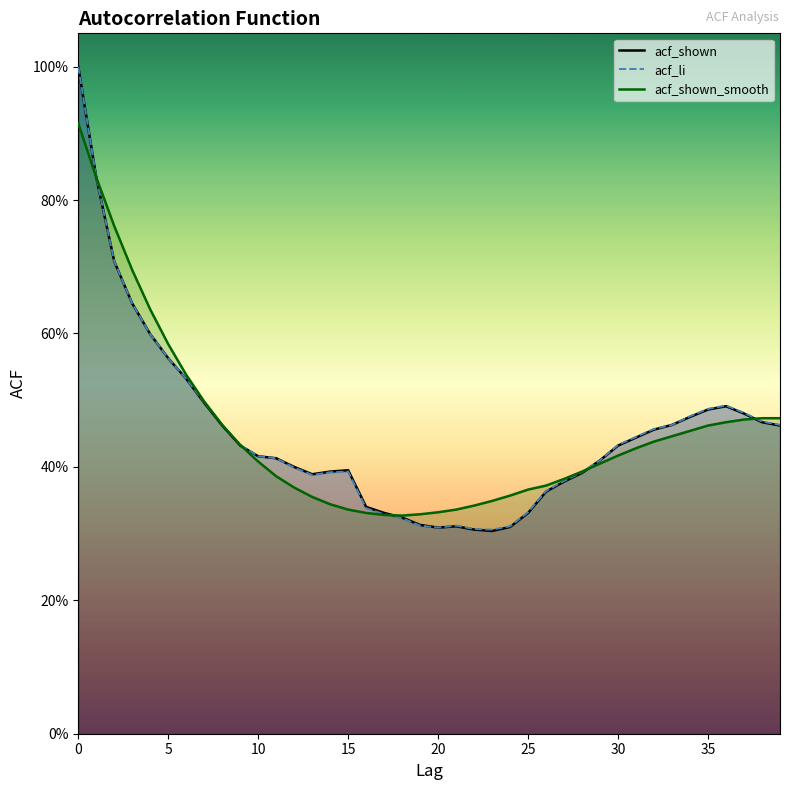

What is the value of the acf_shown_smooth point at the 30th from the left?

0.4